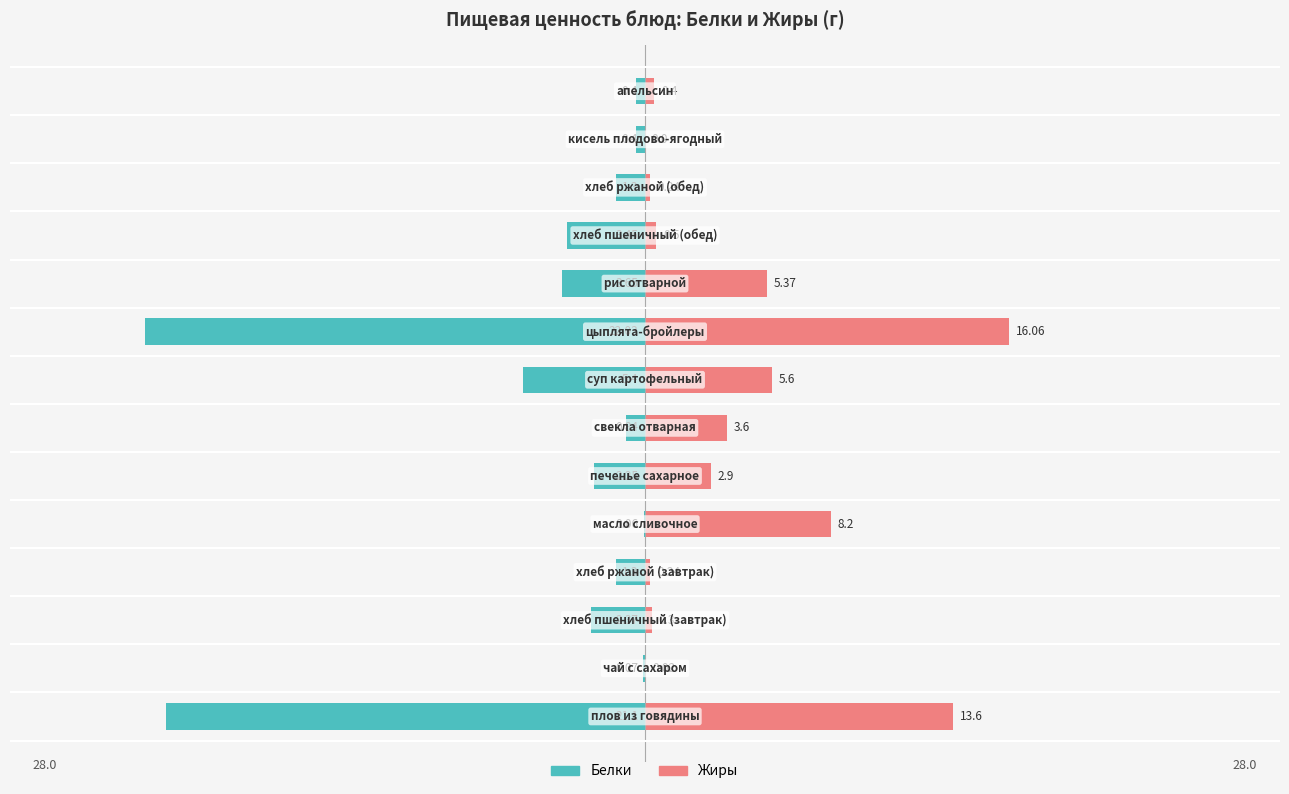

What is the sum of all Белки values?

-64.6